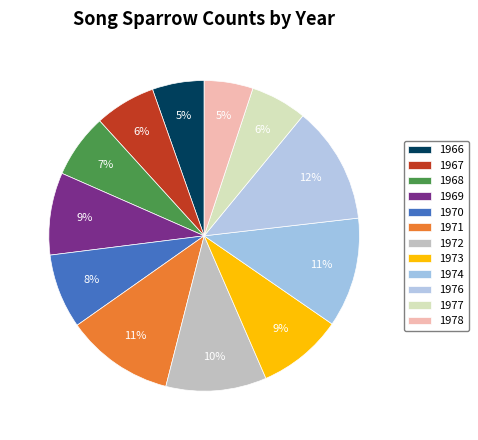

To the nearest percent, what is the difference between the 1974 and 1978 slice percentages?

6%